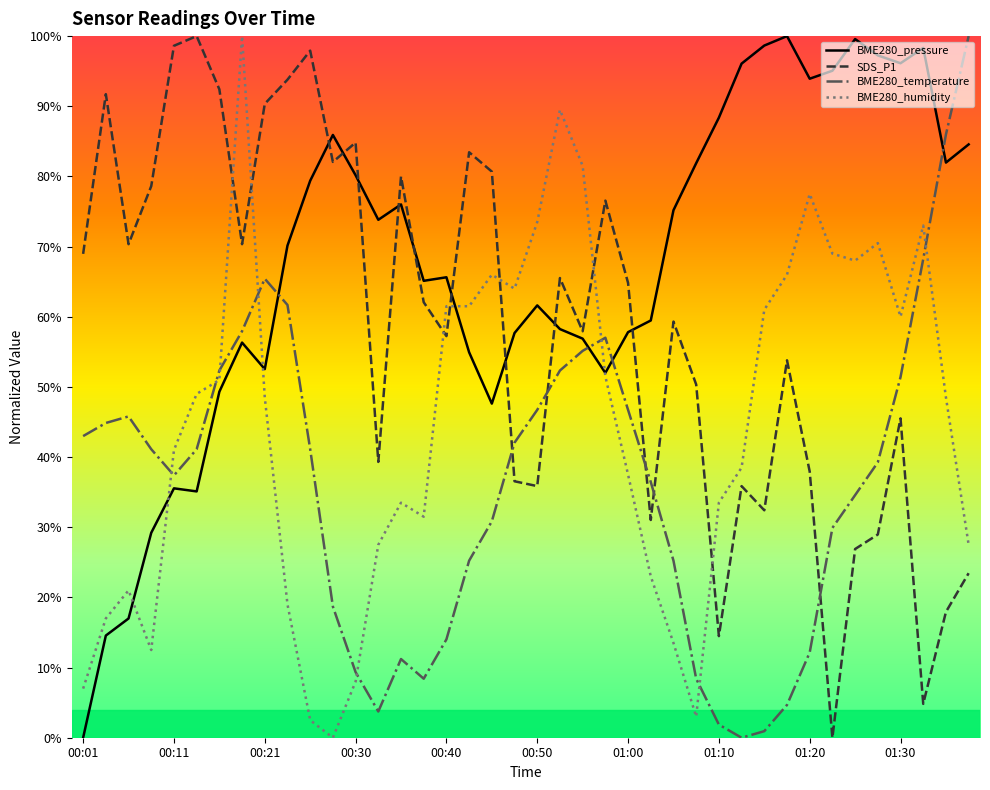

Is this an area chart (filled region under the line)?

No